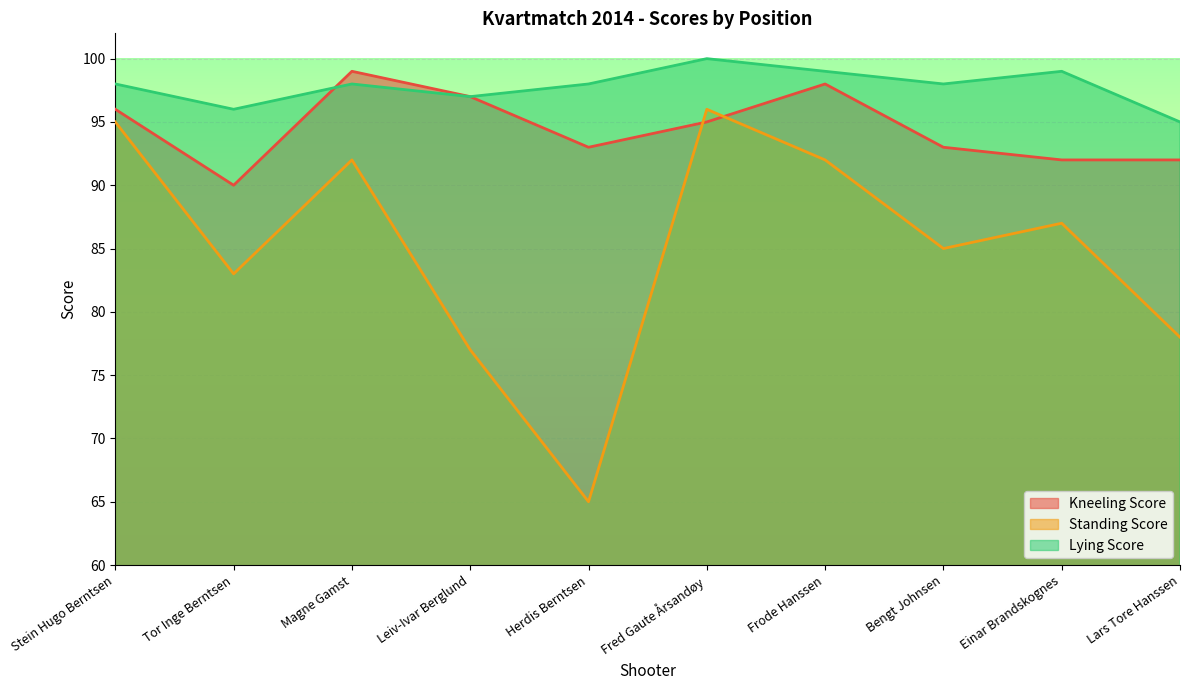

What value does the Standing Score series have at Fred Gaute Årsandøy?

96